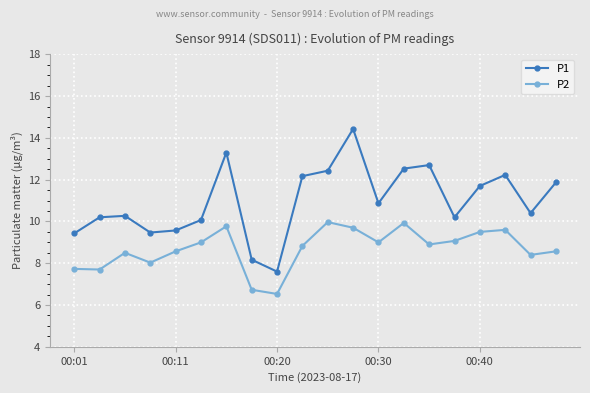

Which series has the widest spread of values?

P1